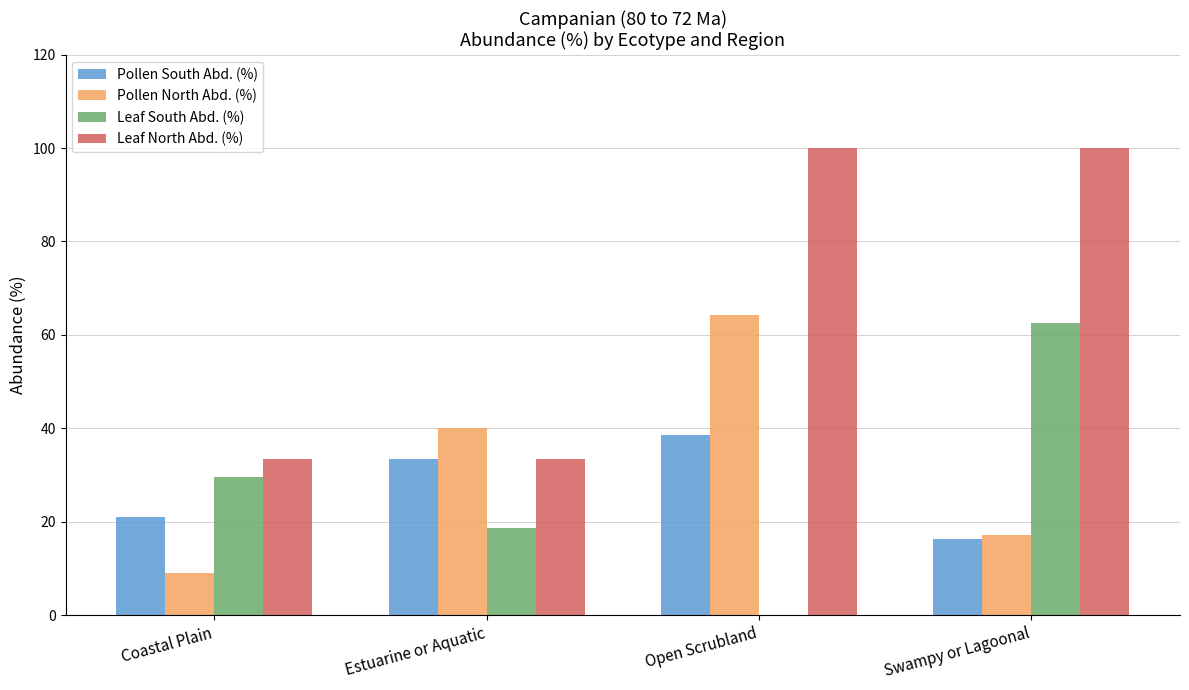

What is the greatest value displayed?

100.0